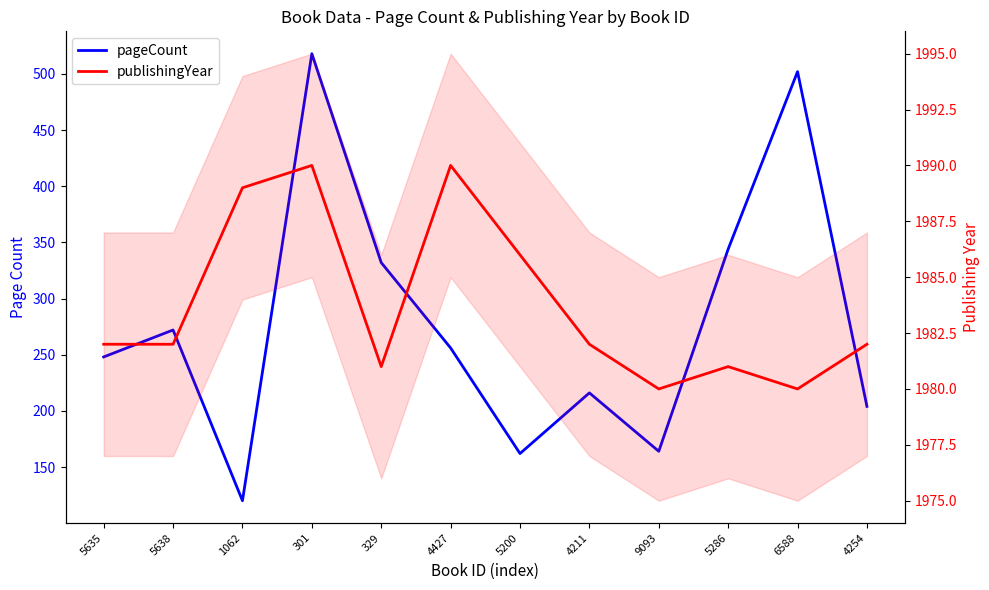

At how many categories does at least one series exceed 341?

12